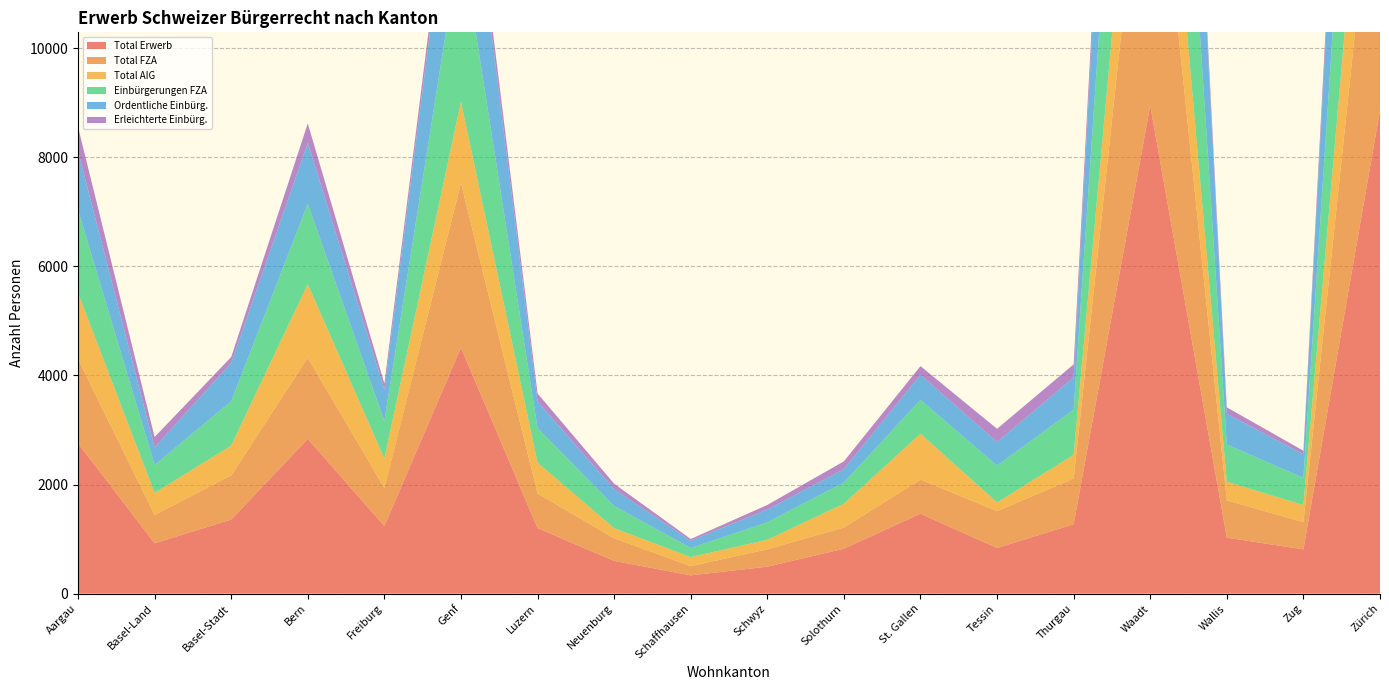

Reading right to left, list all the values displayed in this chart.

Total Erwerb: 8866	812	1026	8950	1272	836	1466	824	494	335	600	1201	4510	1238	2837	1358	923	2757
Total FZA: 5775	498	684	6296	837	678	625	389	319	169	414	636	3019	698	1488	811	519	1543
Total AIG: 3091	314	342	2654	435	158	841	435	175	166	186	565	1491	540	1349	547	404	1214
Einbürgerungen FZA: 5757	498	682	6290	830	675	620	389	319	166	408	634	3013	689	1474	811	513	1522
Ordentliche Einbürg.: 5169	433	564	5933	590	433	461	245	234	134	308	489	2718	577	1119	703	321	1076
Erleichterte Einbürg.: 588	65	118	357	240	242	159	144	85	32	100	145	294	111	355	108	192	446